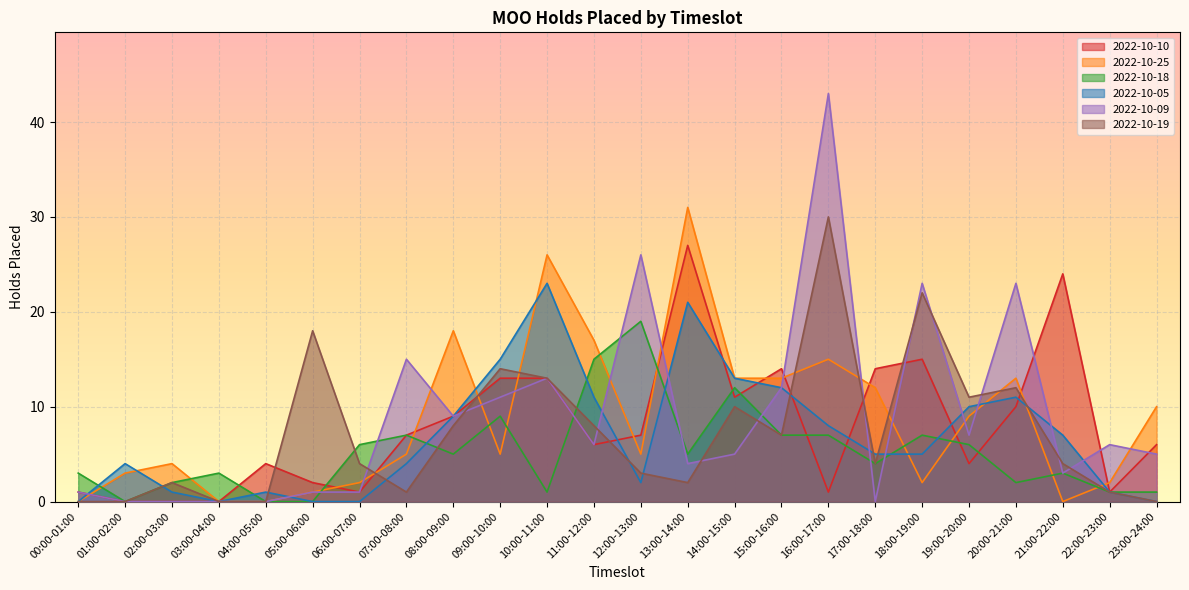

The 2022-10-05 series shows 3 at 12:00-13:00. True or false?

False